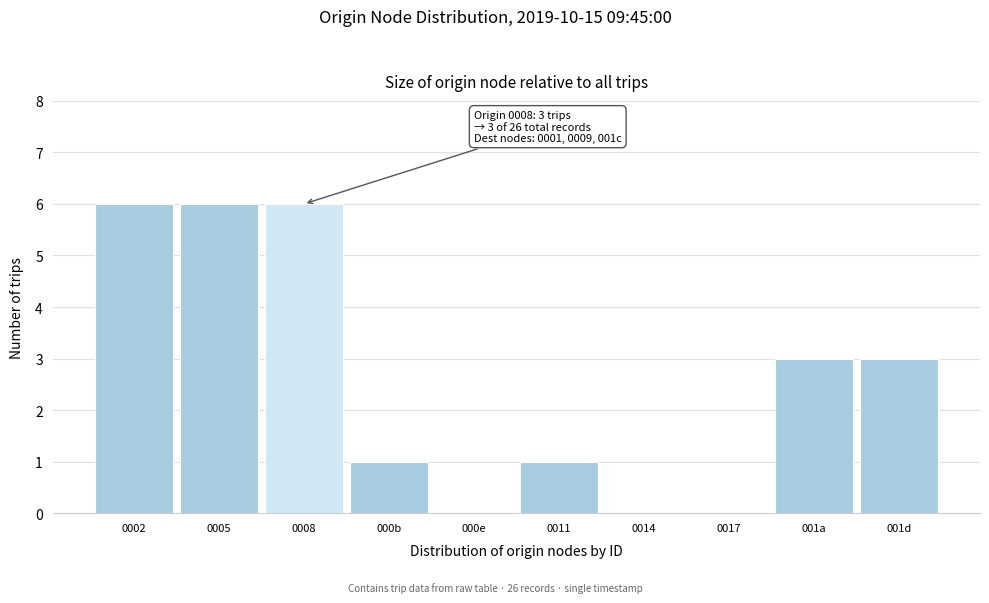

Reading right to left, what are all the values shown in this chart?

001d=3	001a=3	0017=0	0014=0	0011=1	000e=0	000b=1	0008=6	0005=6	0002=6